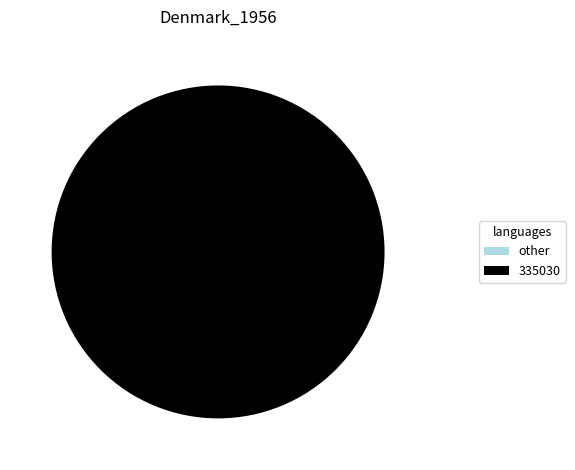

To the nearest percent, what is the difference between the largest and smallest slice percentages?

100%